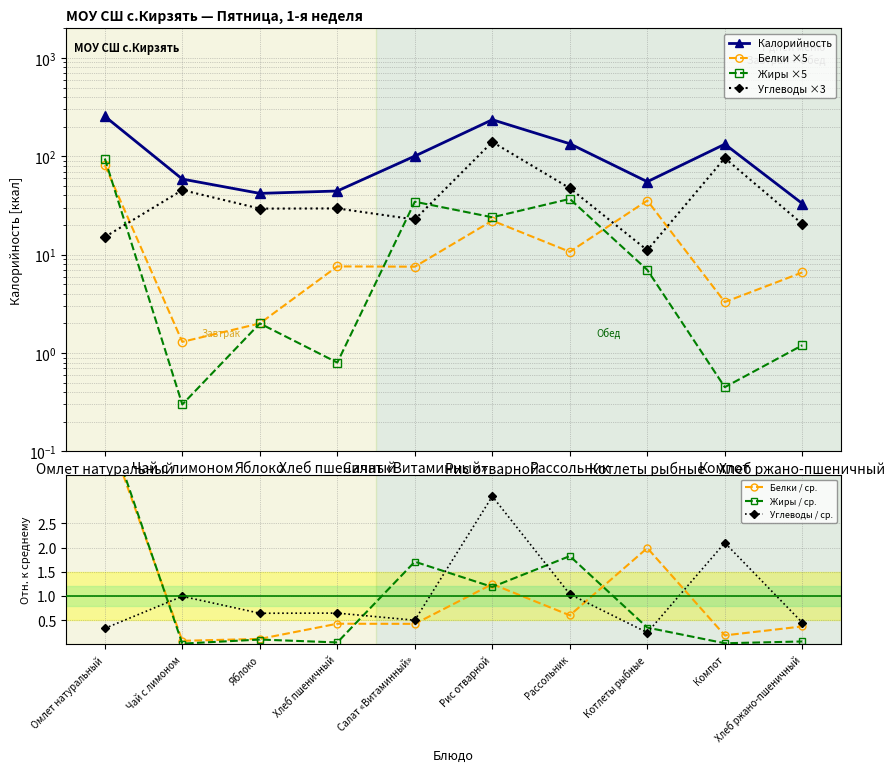

At which label does Жиры first exceed 7?

Омлет натуральный